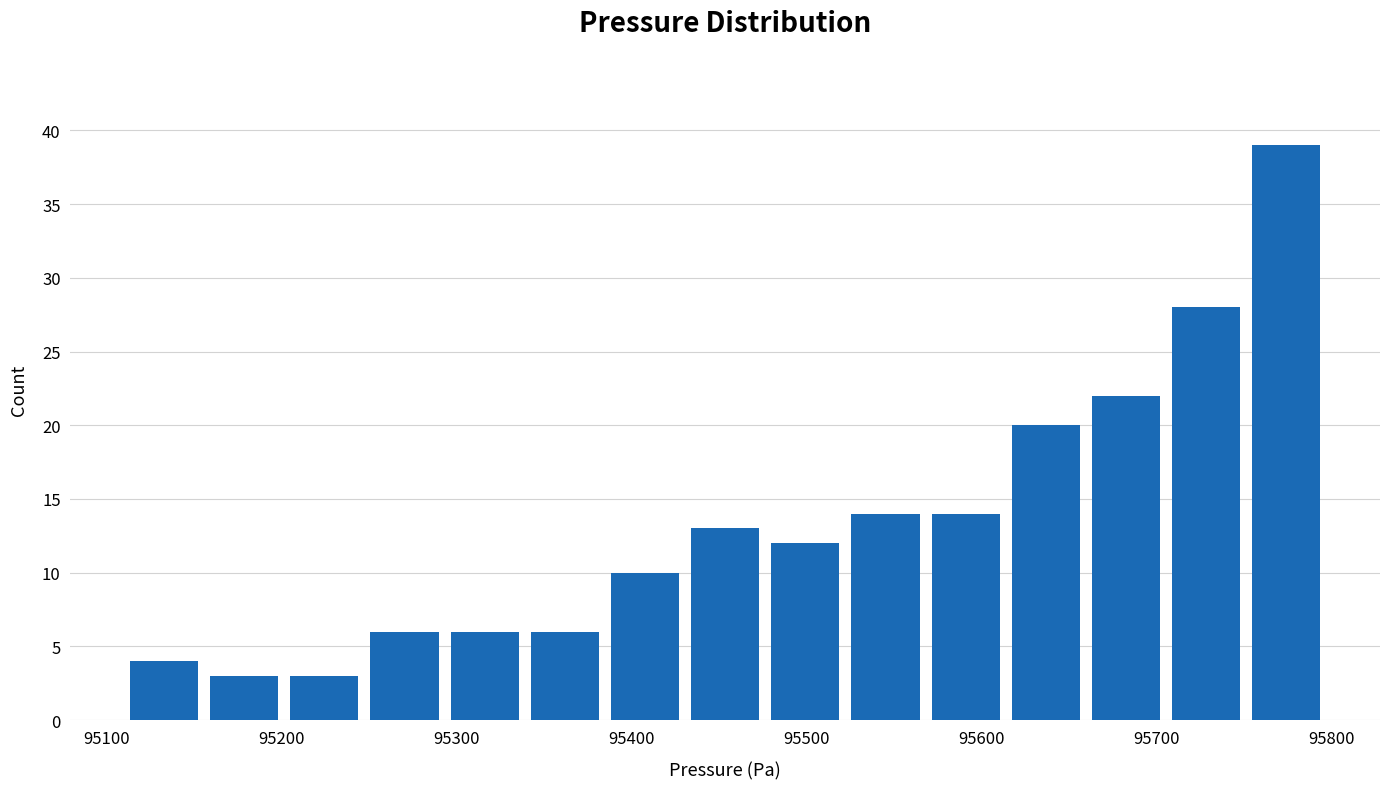

Reading left to right, transcribe this chart: for each bar, give the range it covers on the x-axis and its height. Neither the bar edges nor the heights are printed on the chart, so give them approximately, as read against the axes.

95110 to 95160: 4
95160 to 95200: 3
95200 to 95250: 3
95250 to 95290: 6
95290 to 95340: 6
95340 to 95380: 6
95380 to 95430: 10
95430 to 95480: 13
95480 to 95520: 12
95520 to 95570: 14
95570 to 95610: 14
95610 to 95660: 20
95660 to 95710: 22
95710 to 95750: 28
95750 to 95800: 39